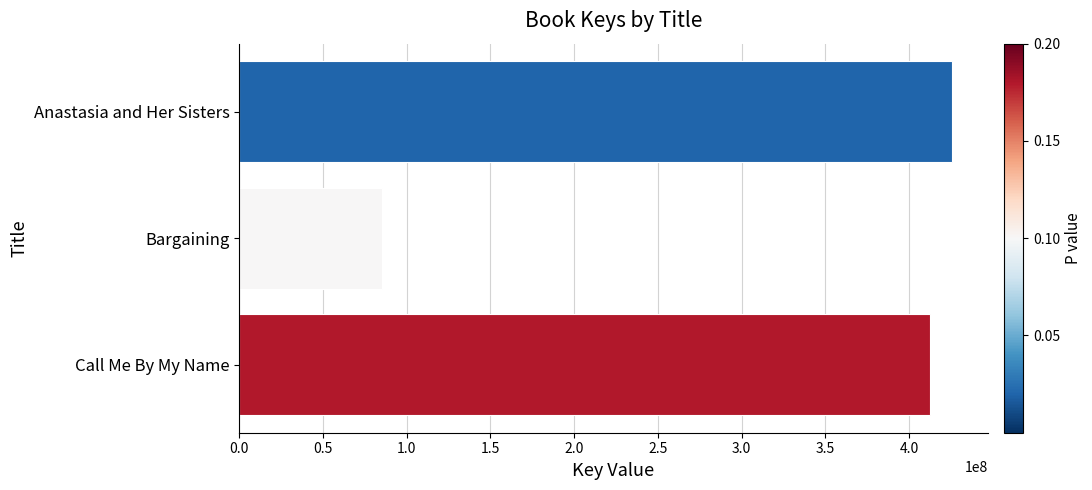

Count the number of data series in this chart.

1